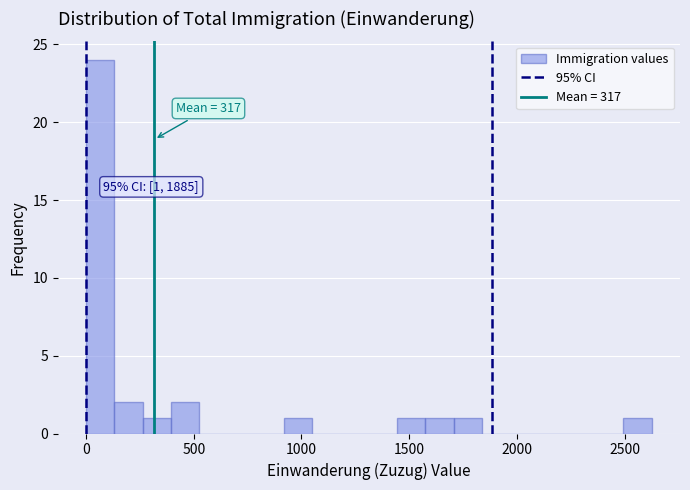

Read against the x-axis, roughly where is the centre of the tallest bar?

50